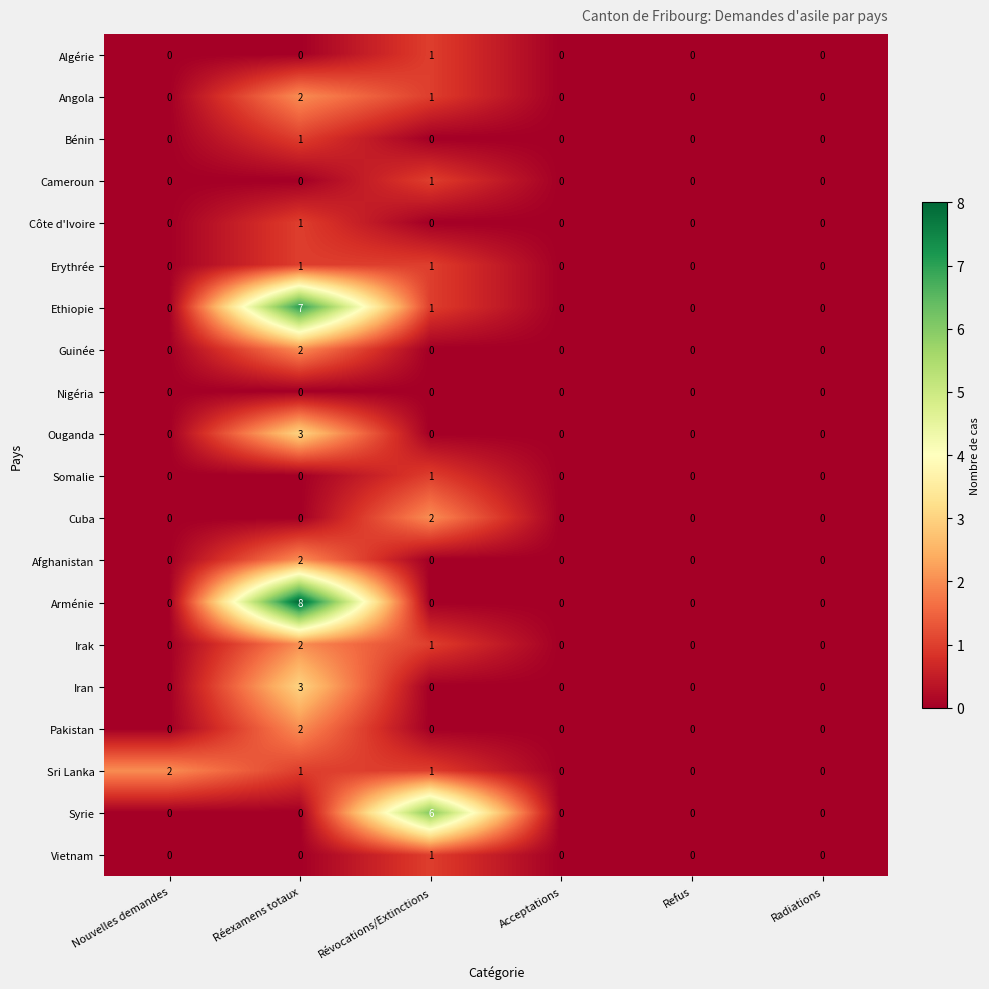

How many Vietnam values are between 0 and 1?

6